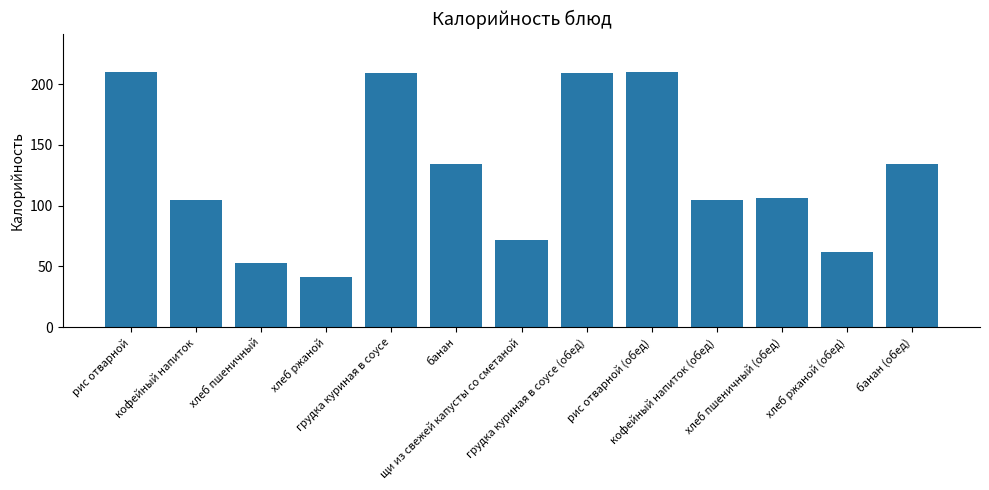

What is the average value?

127